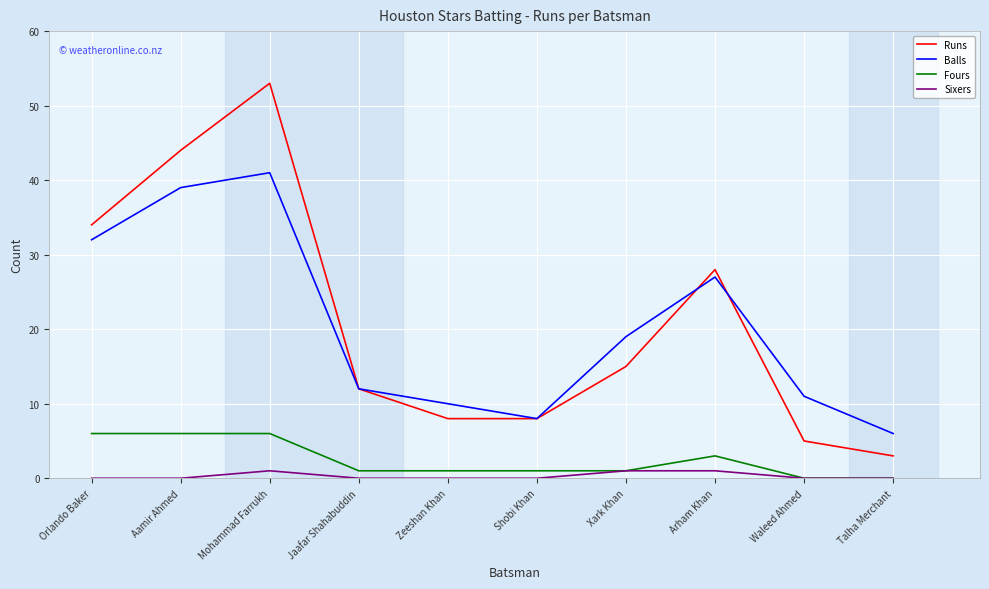

List the series in order of their peak value, lowest first.

Sixers, Fours, Balls, Runs